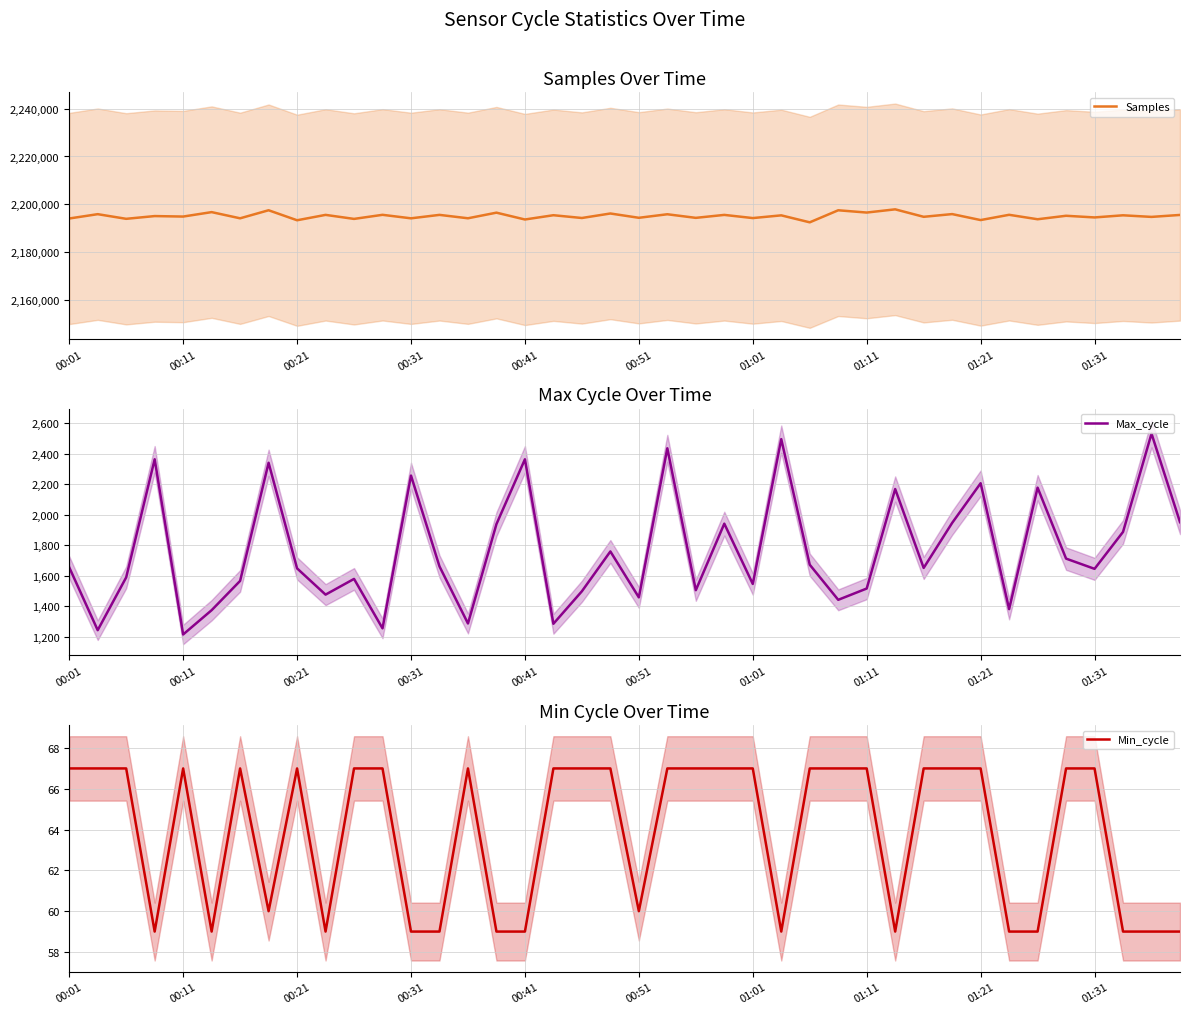

At which label does Min_cycle reach its peak?

00:01